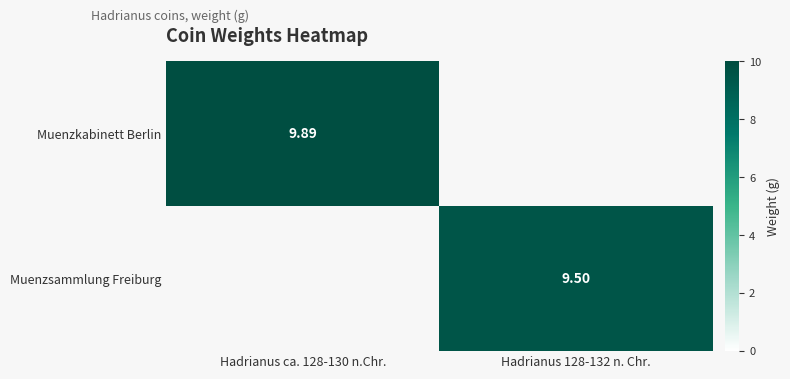

The value of Muenzkabinett Berlin at Hadrianus ca. 128-130 n.Chr. is 17.5. True or false?

False